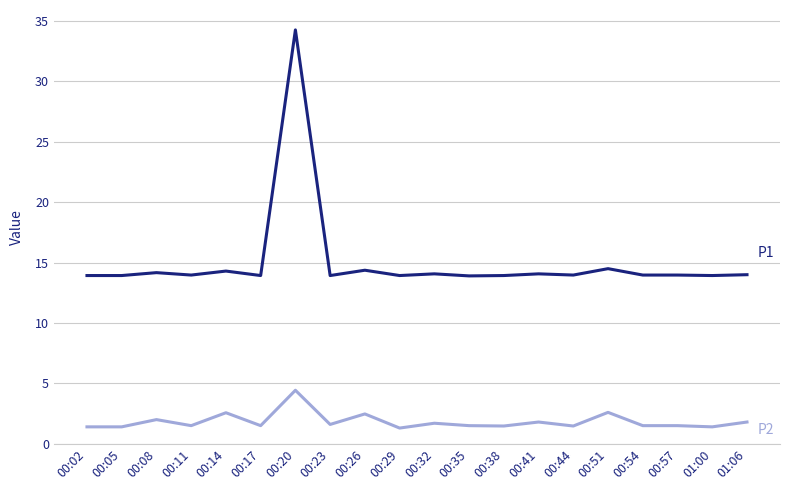

At which category is the sum across all series the highest?

00:20